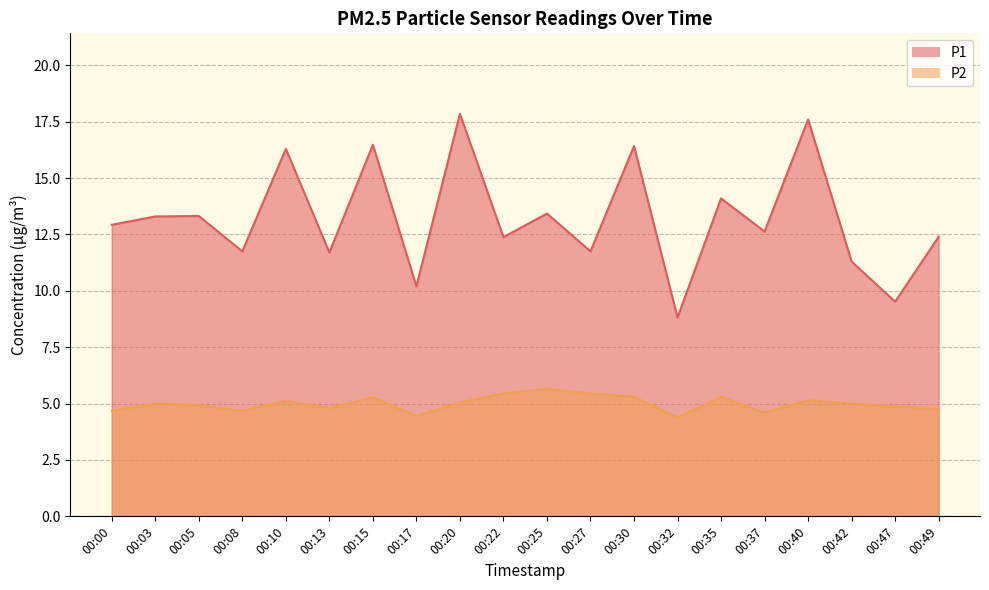

How many values in the P1 series exceed 12?

13